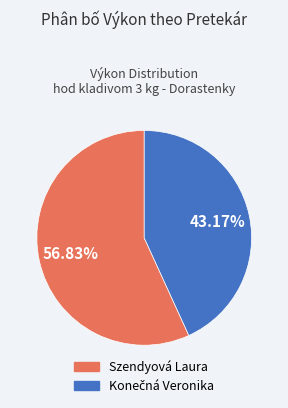

The Szendyová Laura slice represents 57% of the pie. True or false?

True